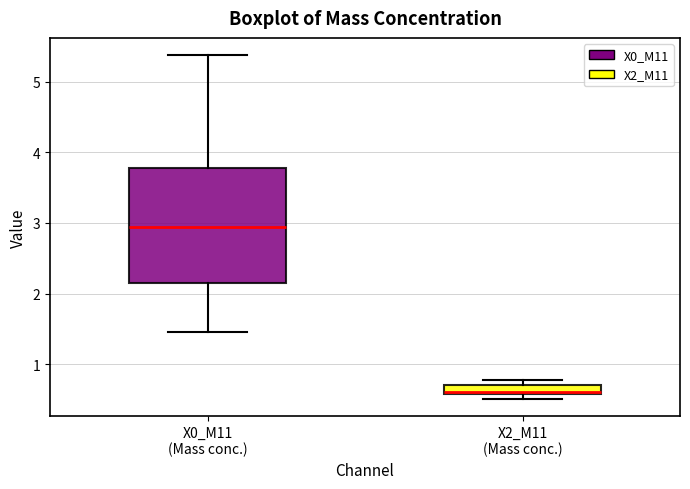

Where is the lower edge of the box for X0_M11 (Mass conc.) on the y-axis? The values are not printed on the chart, so give them approximately, as read against the axis.

2.2